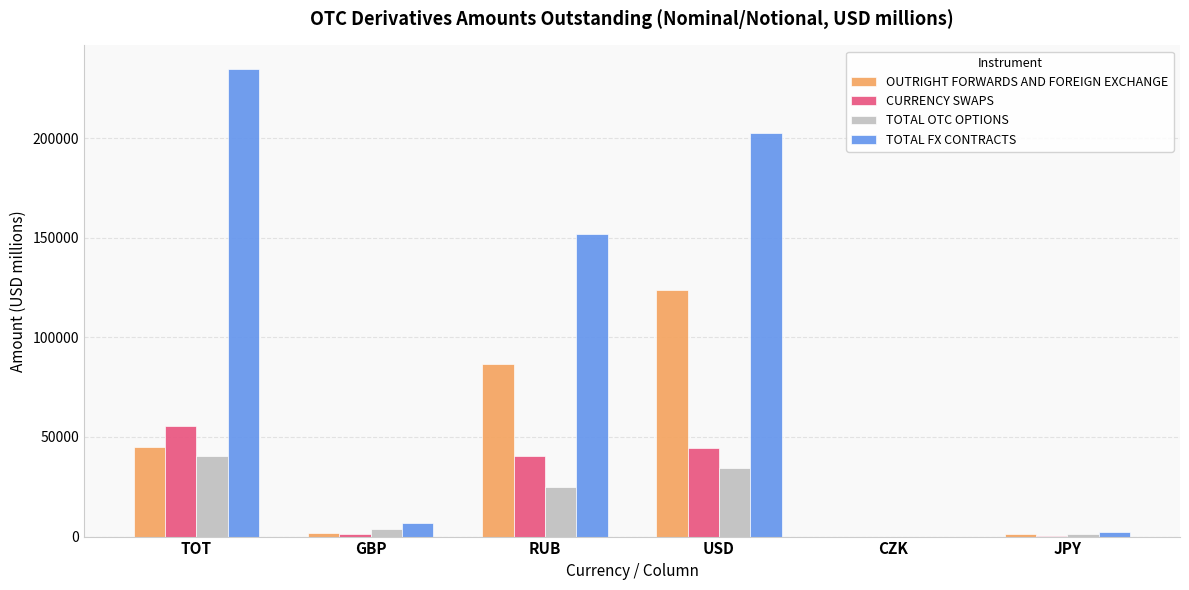

What is the maximum value for TOTAL OTC OPTIONS?

40635.1